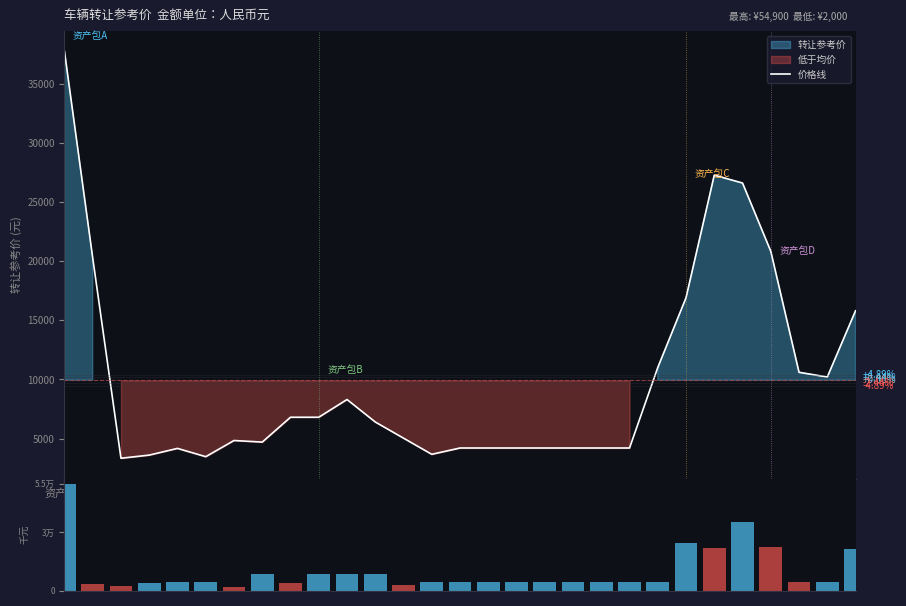

What is the lowest value of the 价格线 series?

3333.3